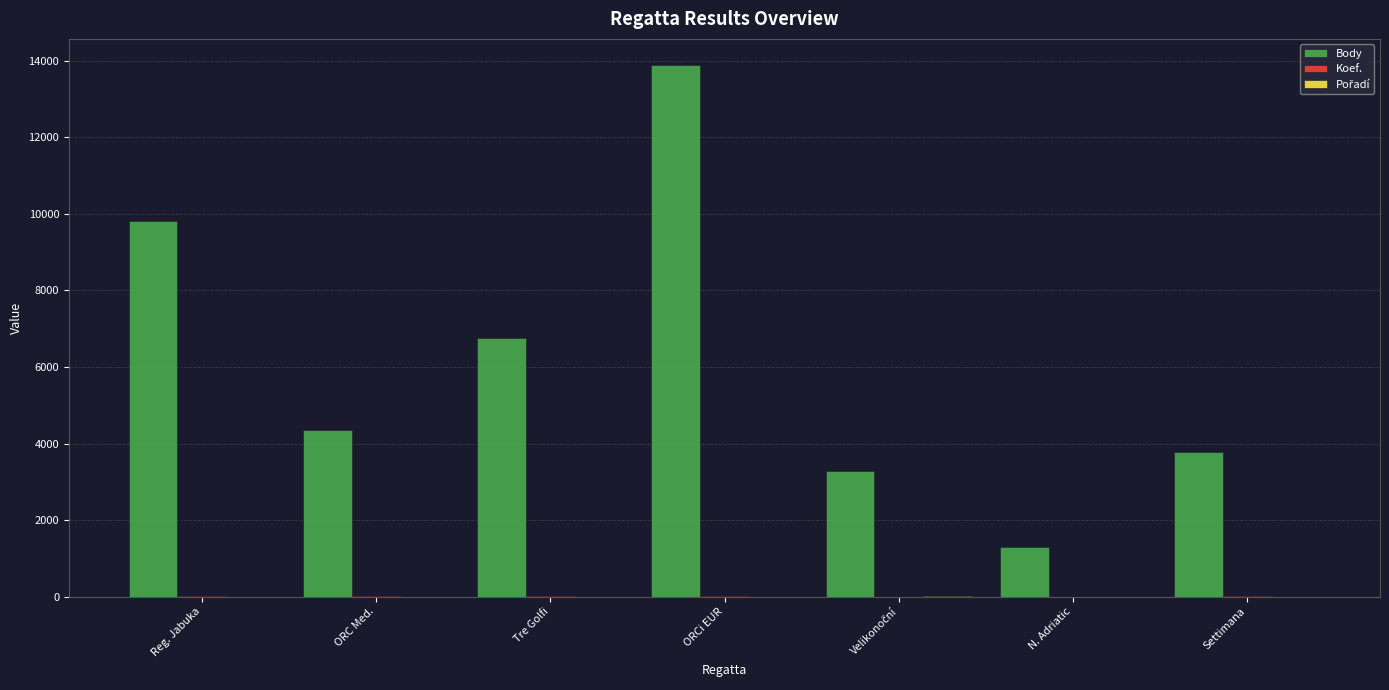

Which series has the largest range (max minus min)?

Body